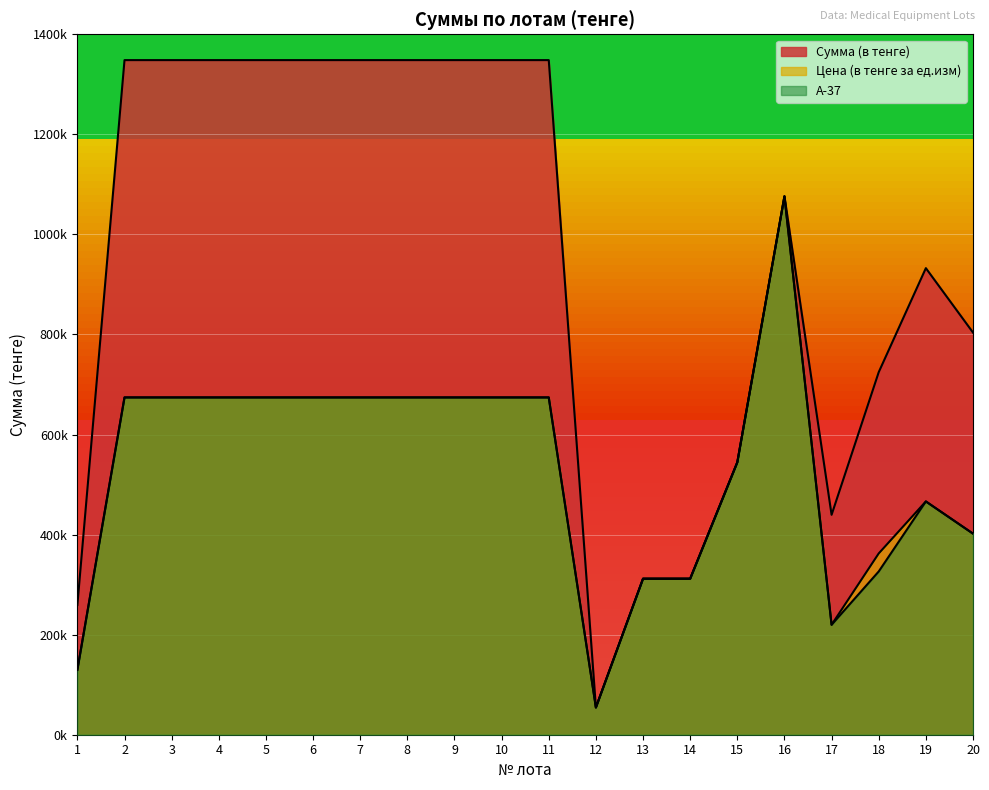

True or false: Сумма (в тенге) and Цена (в тенге за ед.изм) intersect in this chart.

False